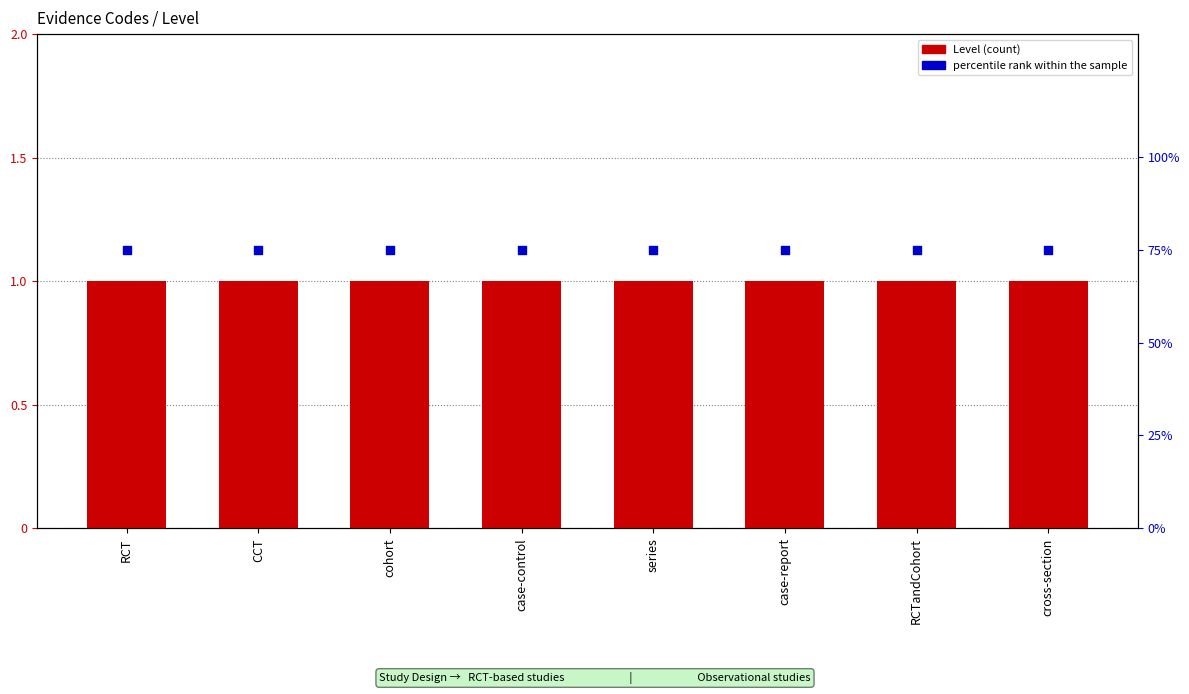

What is the total value across all series at case-report?

1.8